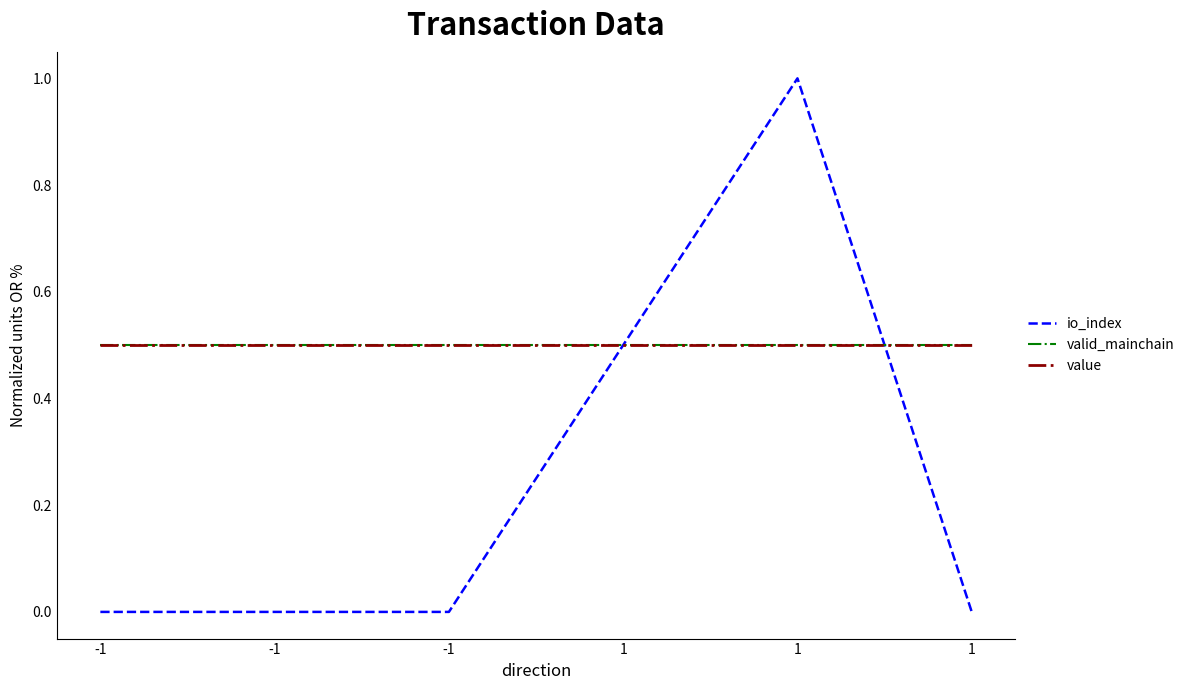

Between 1 and 1, which series saw the biggest shift?

io_index